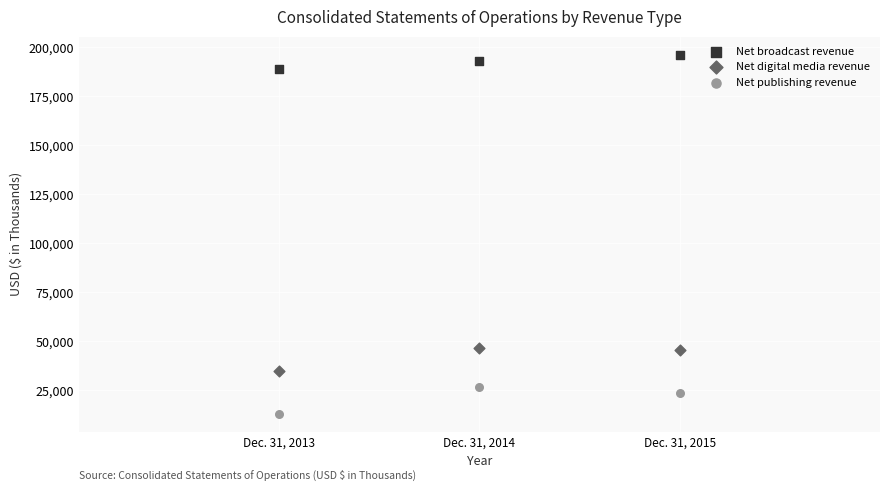

Across all data points, what is the average Y value?

85473